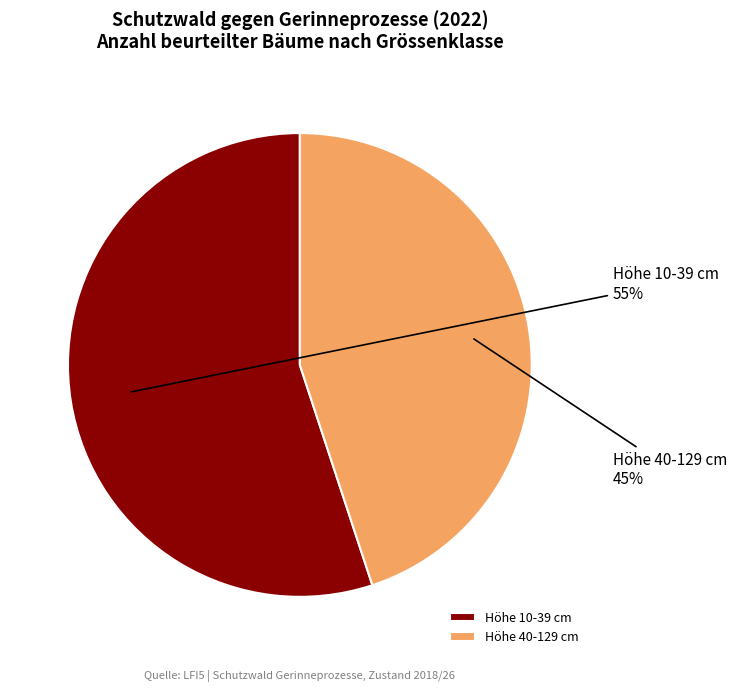

Which has a higher value, Höhe 40-129 cm or Höhe 10-39 cm?

Höhe 10-39 cm